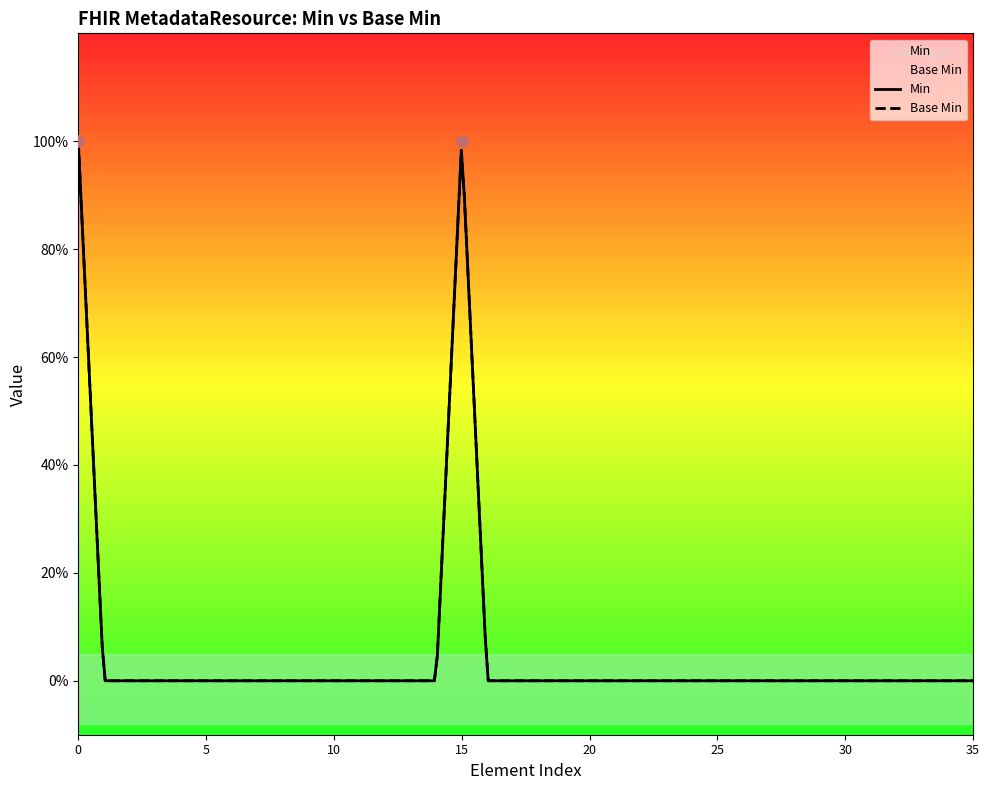

At how many categories does at least one series exceed 0?

2